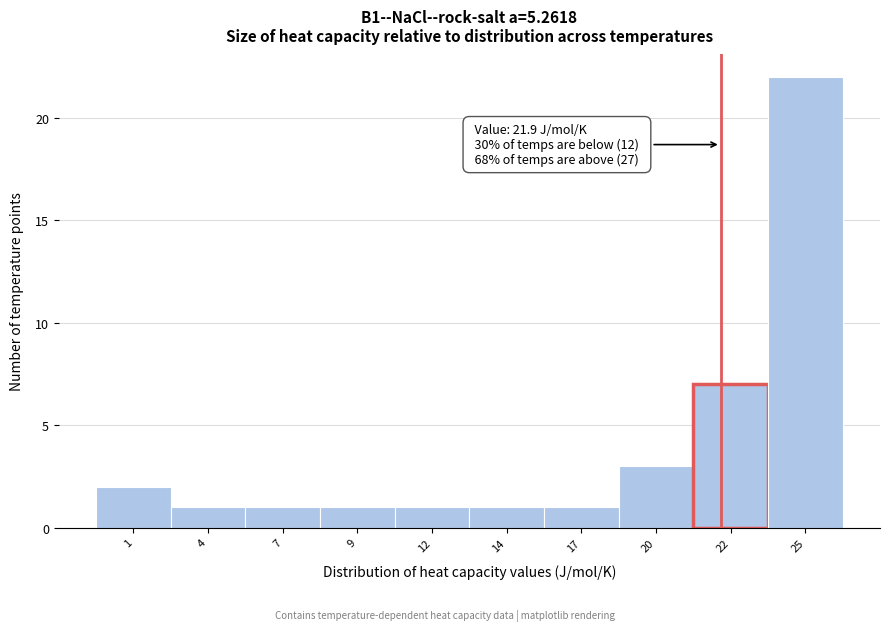

Reading left to right, extract all data points from this chart.

1=2	4=1	7=1	9=1	12=1	14=1	17=1	20=3	22=7	25=22